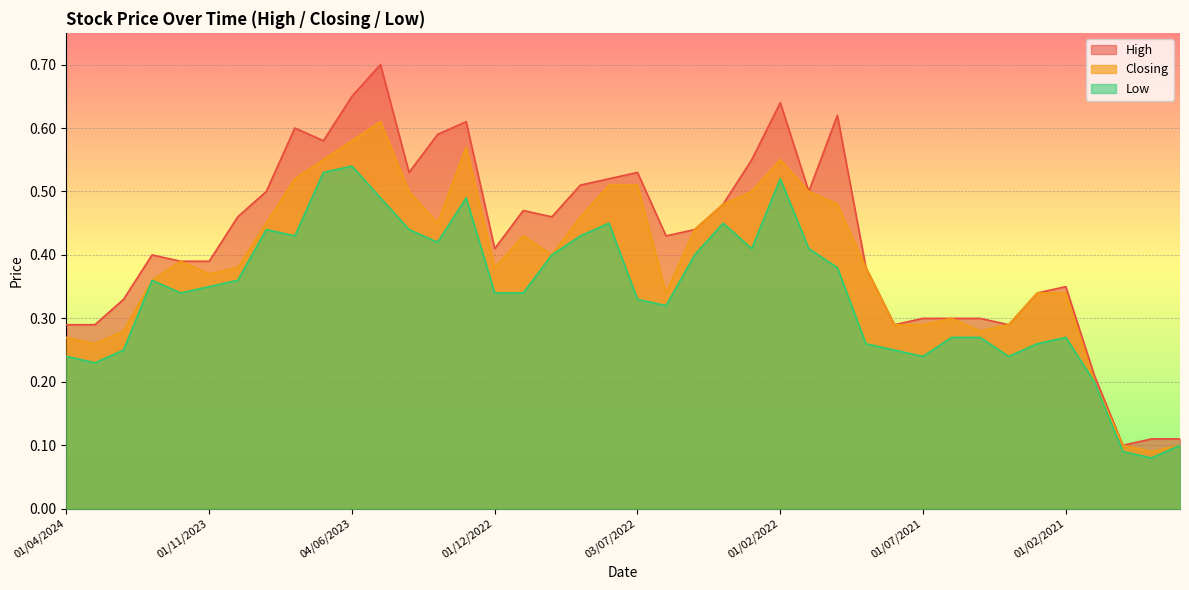

Reading left to right, list all the values displayed in this chart.

High: 0.3	0.3	0.3	0.4	0.4	0.4	0.5	0.5	0.6	0.6	0.7	0.7	0.5	0.6	0.6	0.4	0.5	0.5	0.5	0.5	0.5	0.4	0.4	0.5	0.6	0.6	0.5	0.6	0.4	0.3	0.3	0.3	0.3	0.3	0.3	0.3	0.2	0.1	0.1	0.1
Closing: 0.3	0.3	0.3	0.4	0.4	0.4	0.4	0.5	0.5	0.6	0.6	0.6	0.5	0.5	0.6	0.4	0.4	0.4	0.5	0.5	0.5	0.3	0.4	0.5	0.5	0.6	0.5	0.5	0.4	0.3	0.3	0.3	0.3	0.3	0.3	0.3	0.2	0.1	0.1	0.1
Low: 0.2	0.2	0.2	0.4	0.3	0.3	0.4	0.4	0.4	0.5	0.5	0.5	0.4	0.4	0.5	0.3	0.3	0.4	0.4	0.5	0.3	0.3	0.4	0.5	0.4	0.5	0.4	0.4	0.3	0.2	0.2	0.3	0.3	0.2	0.3	0.3	0.2	0.1	0.1	0.1